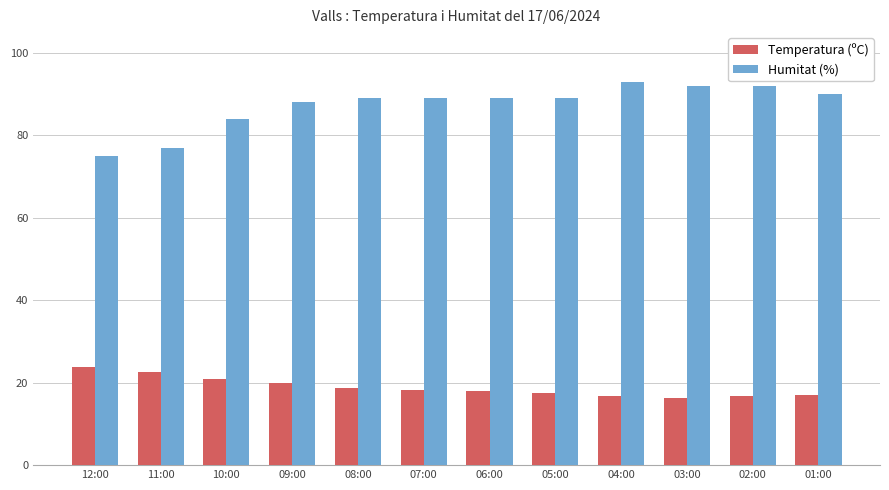

What is the smallest value displayed?

16.3